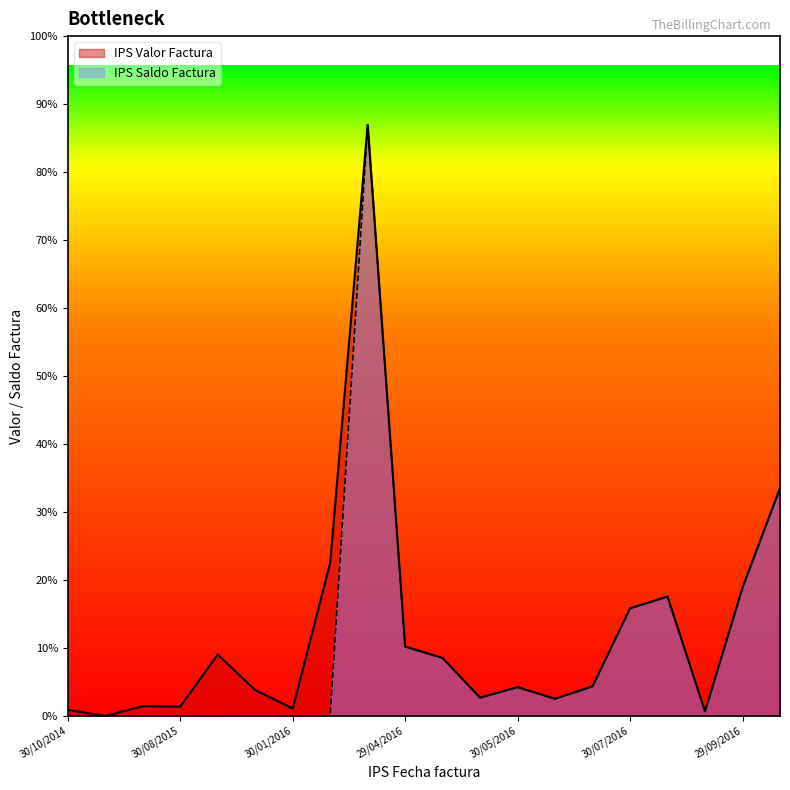

Rank the series at 29/06/2016 from highest to lowest value.

IPS Valor Factura, IPS Saldo Factura